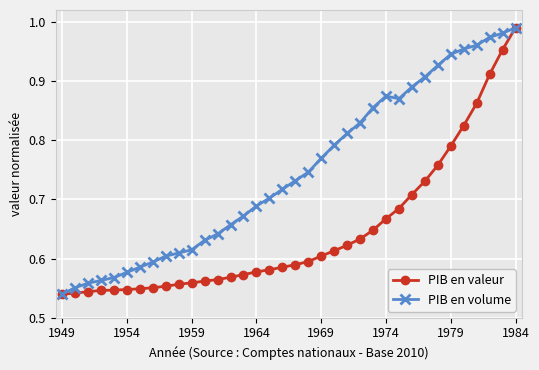

Rank the series by their average value, from lowest to highest.

PIB en valeur, PIB en volume